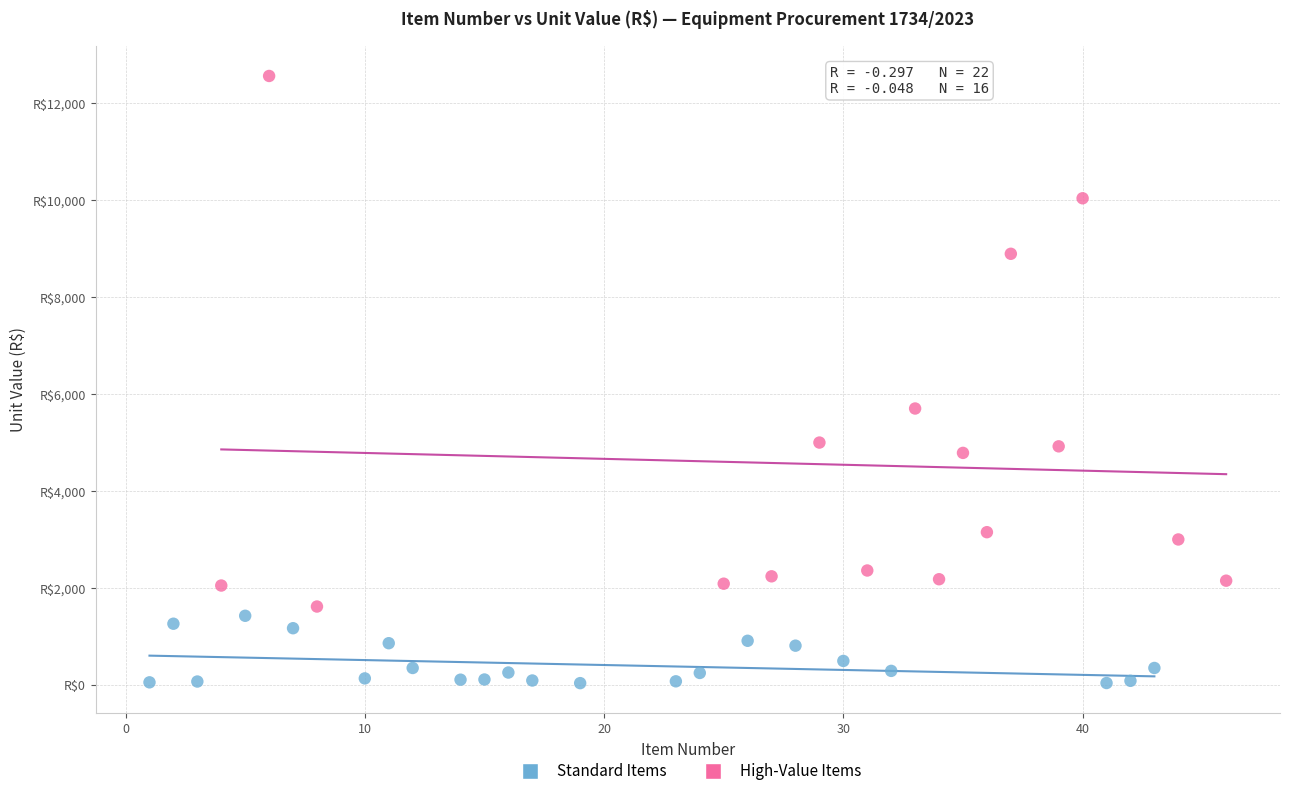

Which series reaches the maximum Y coordinate?

High-Value Items